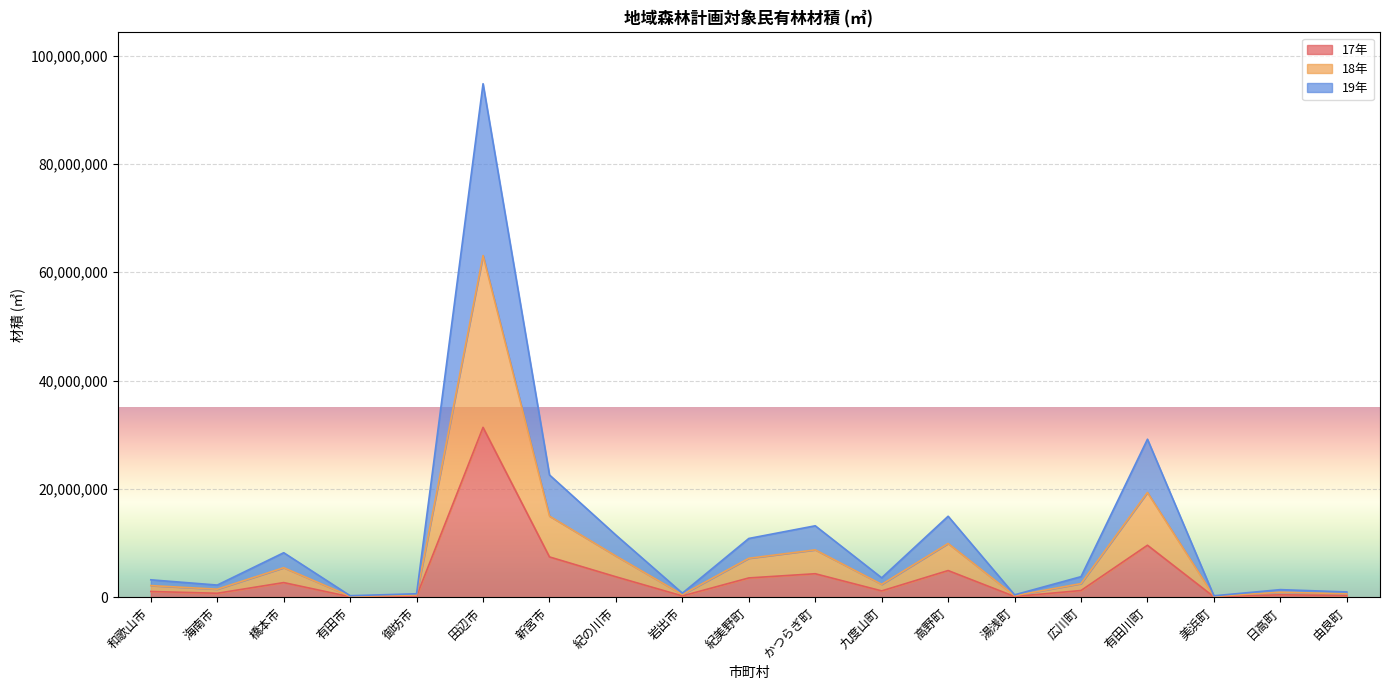

What position from the left is 日高町?

18